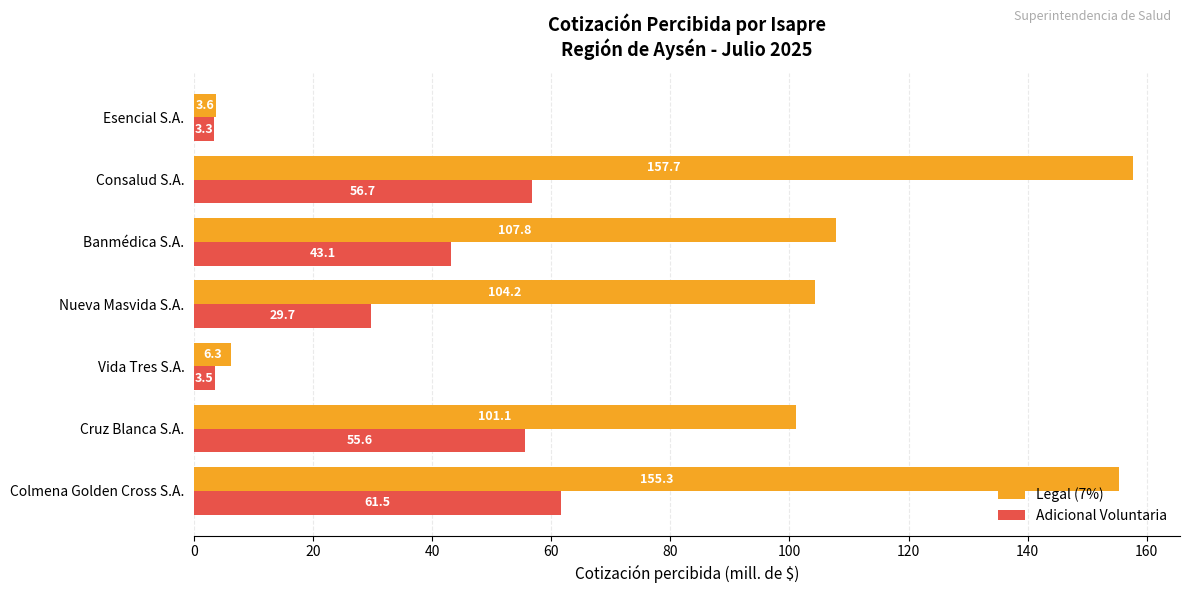

What is the difference between the highest and lowest values at Colmena Golden Cross S.A.?

93.8